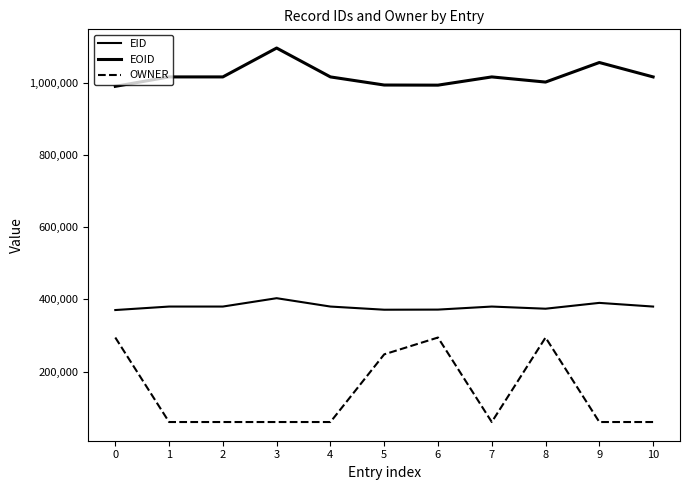

Is this an area chart (filled region under the line)?

No